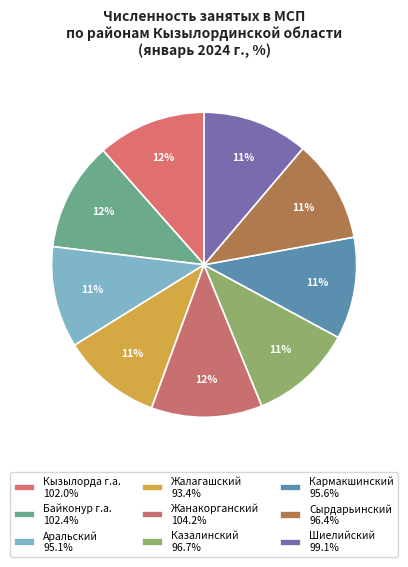

Is there a majority slice in this chart?

No